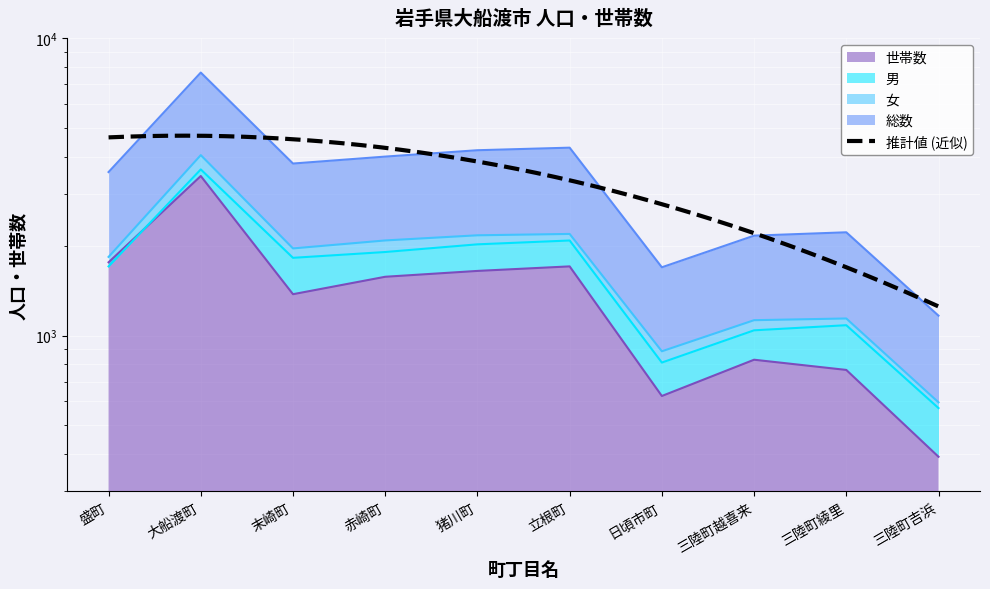

At which label does 女 reach its peak?

大船渡町